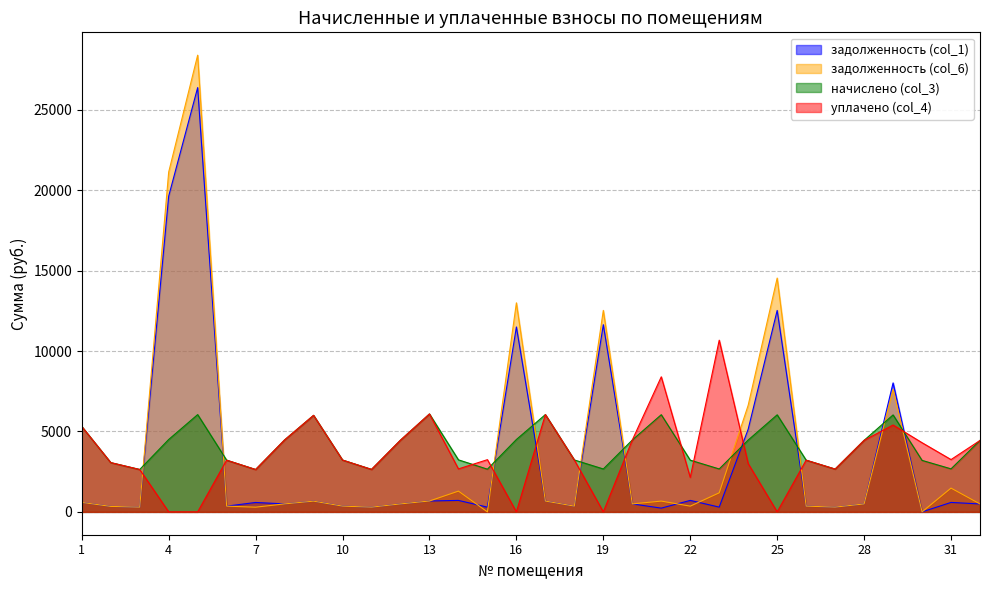

True or false: уплачено (col_4) has more than 1 points higher than both neighbors.

True